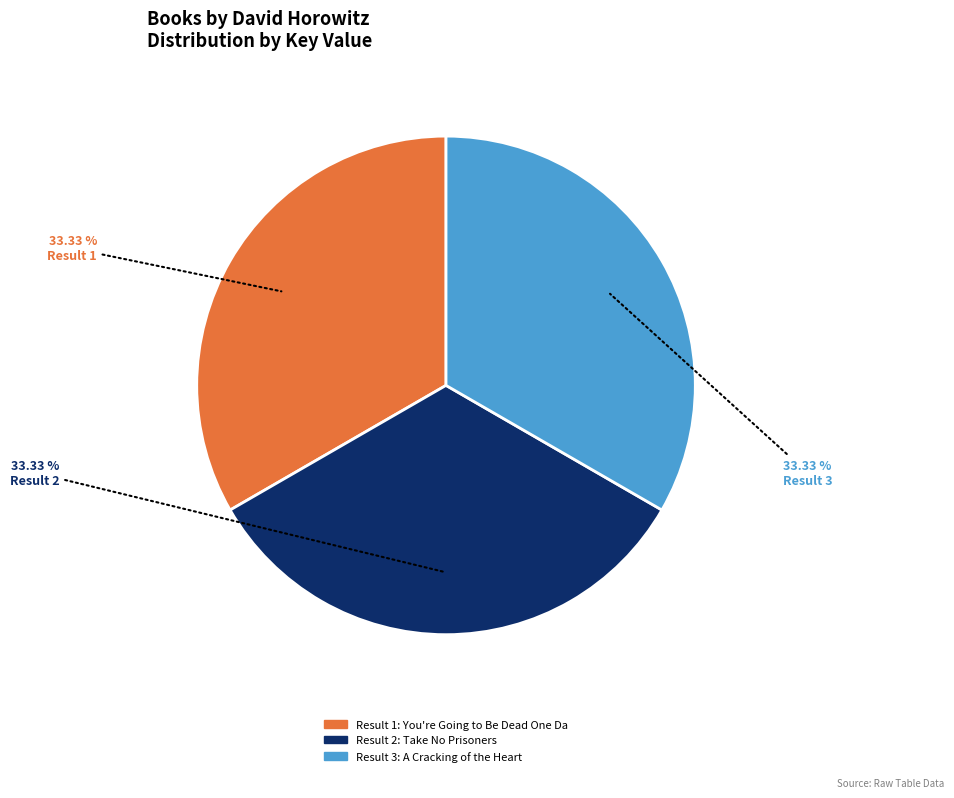

Is there a majority slice in this chart?

No